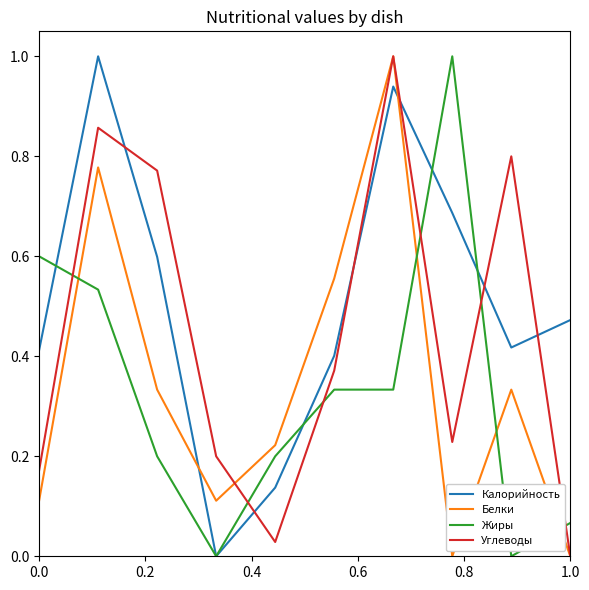

Which series has the largest total across all categories?

Калорийность